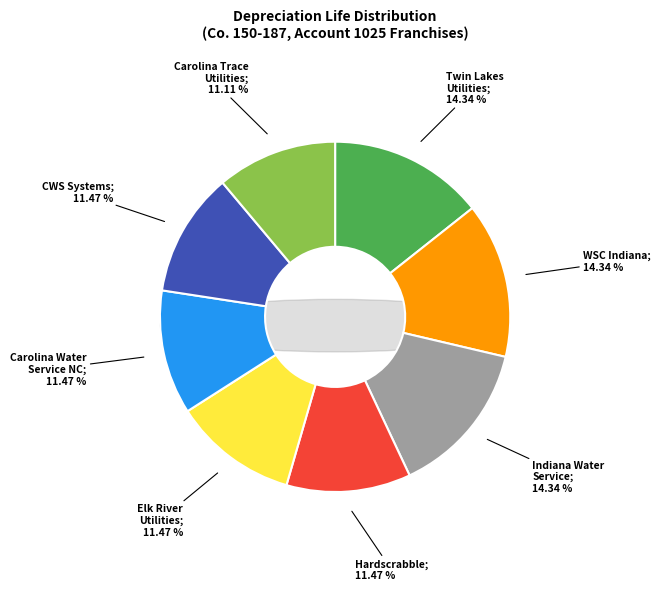

Which category has the biggest portion of the pie?

Co. 150 Twin Lakes Utilities Inc